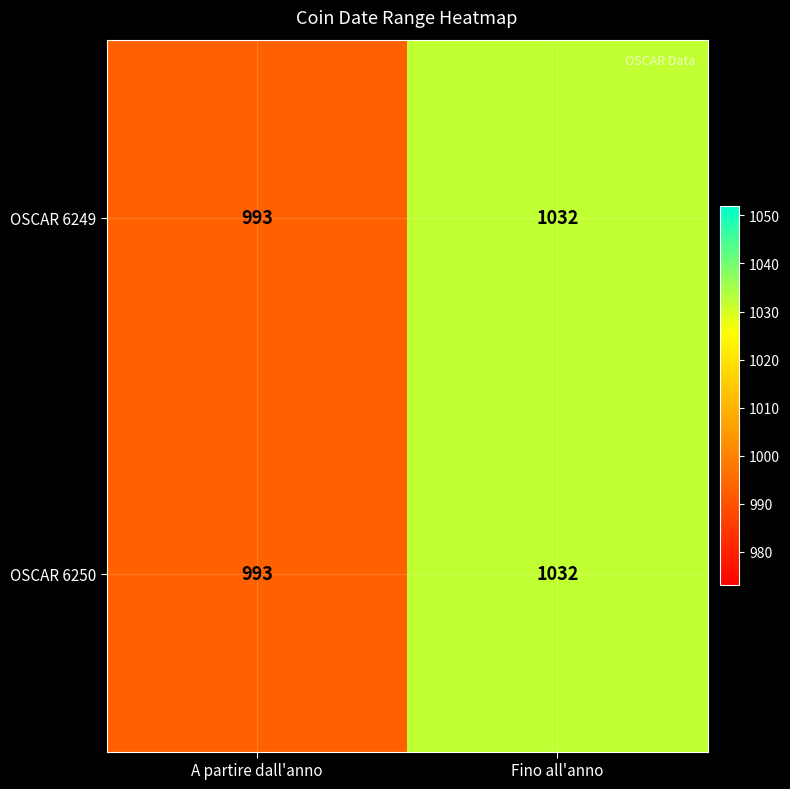

What is the difference between the maximum and minimum values in the OSCAR 6250 series?

39